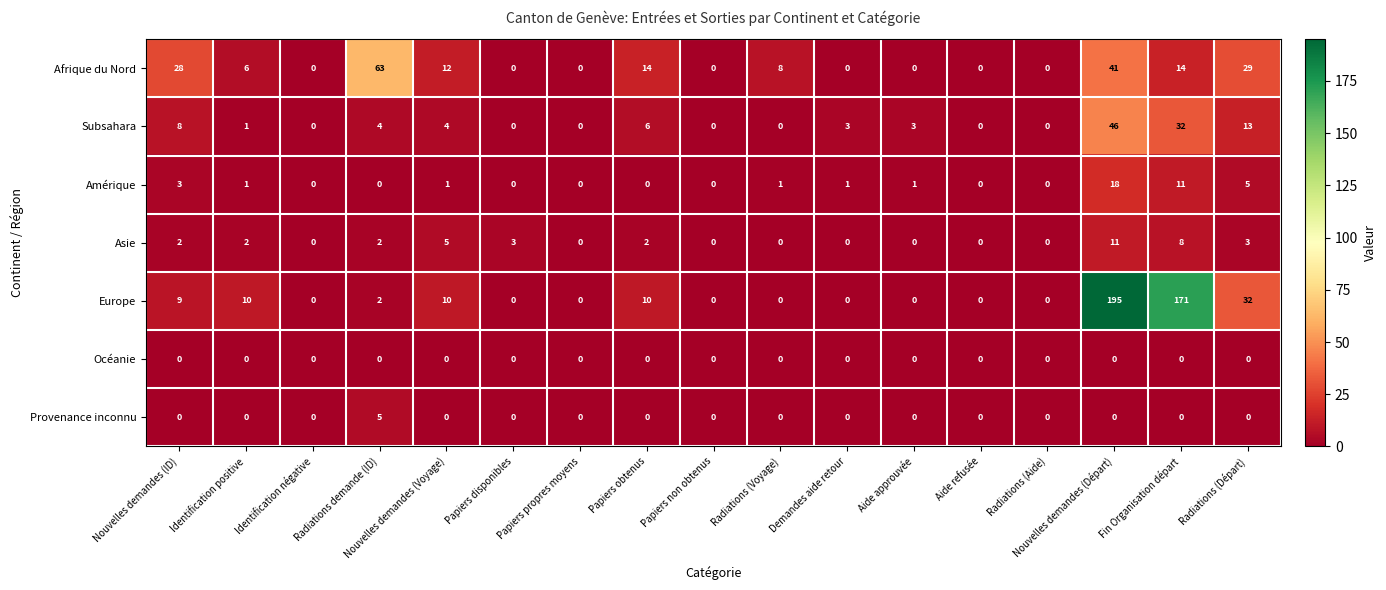

The value of Afrique du Nord at Radiations (Départ) is 10. True or false?

False